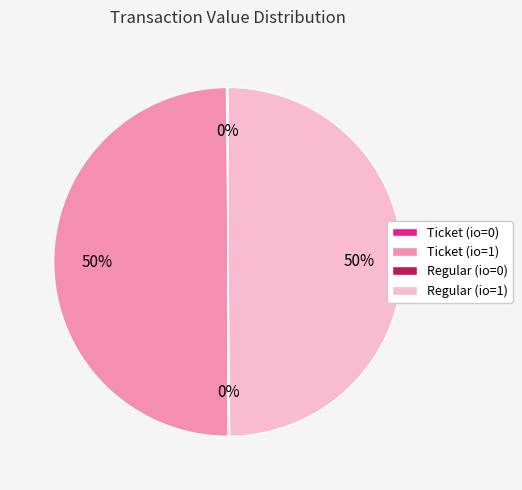

To the nearest percent, what is the difference between the largest and smallest slice percentages?

50%